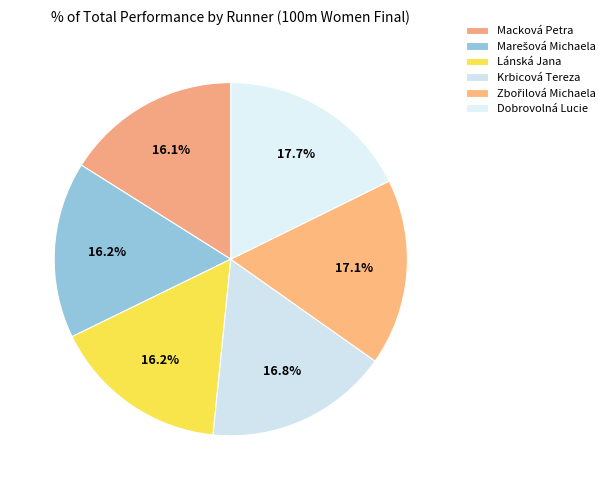

What is the change in value from Marešová Michaela to Krbicová Tereza?

+0.5